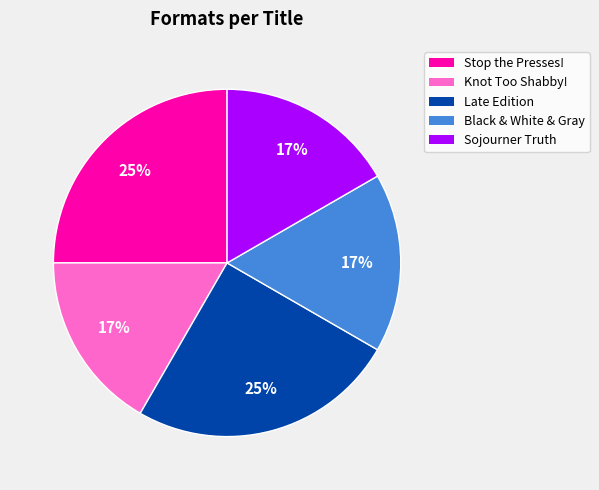

Is it true that Sojourner Truth is 17% of the pie?

True